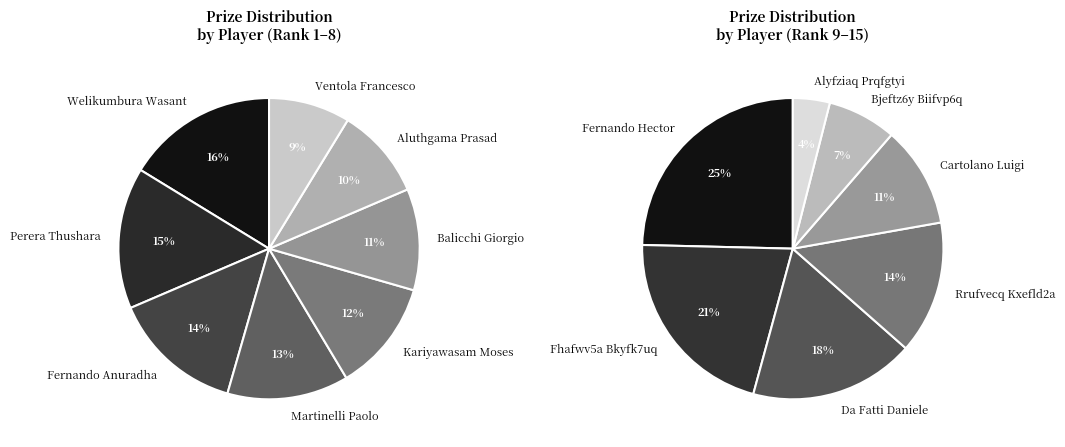

Is there a majority slice in this chart?

No